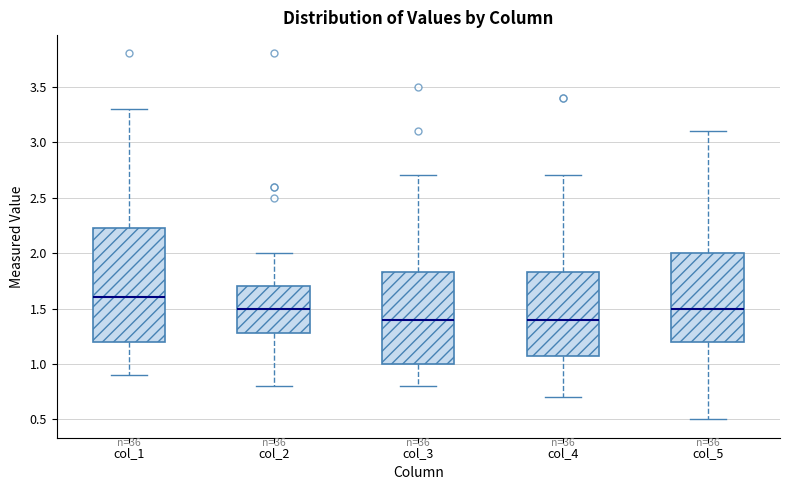

Which box's median line is the highest?

col_1